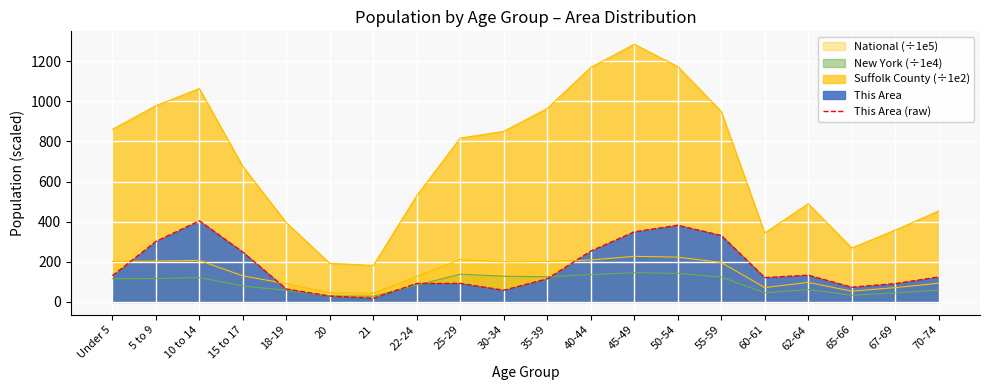

True or false: the data shows 58 at 30-34.

True